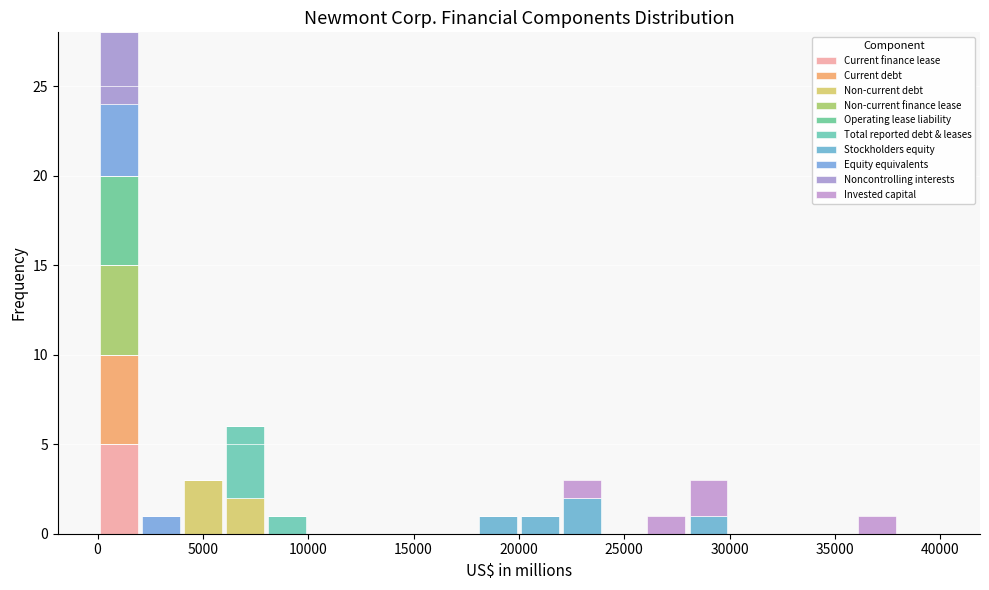

Reading left to right, list every stacked bar in this chart as the range it spans on the x-axis followed by its total height. The values are not printed on the chart, so give them approximately, as read against the axis.

0 to 2000: 28
2000 to 4000: 1
4000 to 6000: 3
6000 to 8000: 6
8000 to 10000: 1
10000 to 12000: 0
12000 to 14000: 0
14000 to 16000: 0
16000 to 18000: 0
18000 to 20000: 1
20000 to 22000: 1
22000 to 24000: 3
24000 to 26000: 0
26000 to 28000: 1
28000 to 30000: 3
30000 to 32000: 0
32000 to 34000: 0
34000 to 36000: 0
36000 to 38000: 1
38000 to 40000: 0